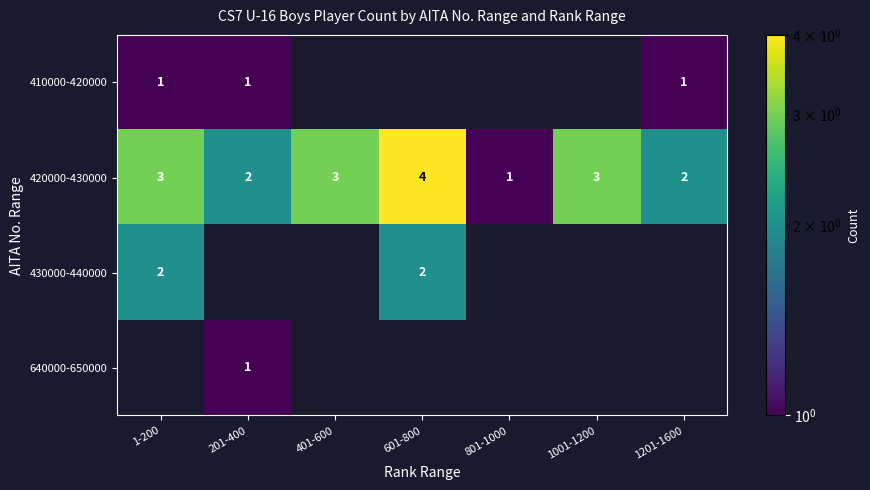

Which has a higher value, 801-1000 or 1201-1600?

1201-1600